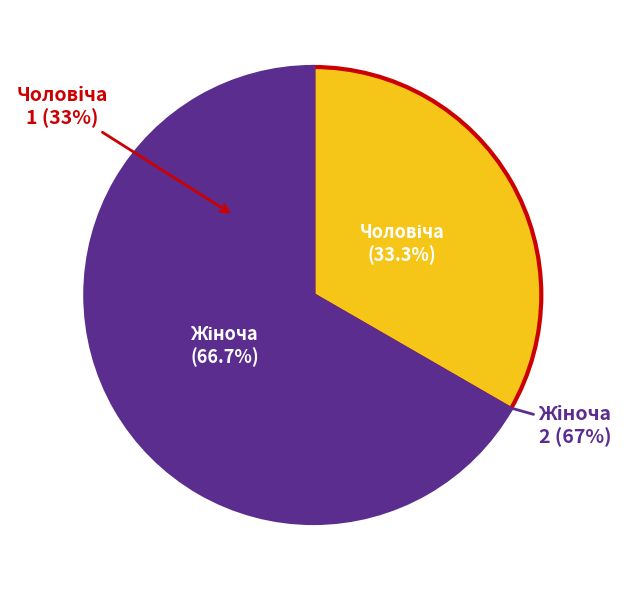

The Жіноча slice represents 67% of the pie. True or false?

True